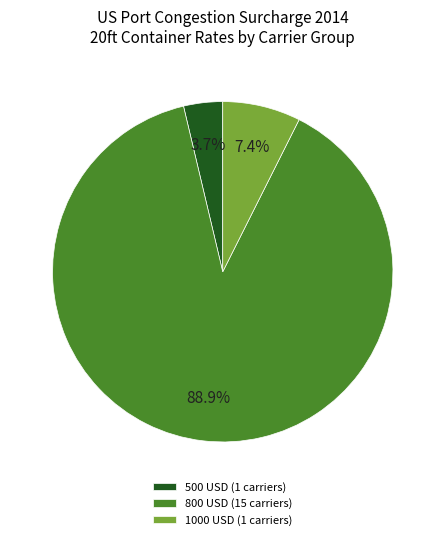

Do 800 USD (15 carriers) and 500 USD (1 carriers) together represent more than half of the pie?

Yes